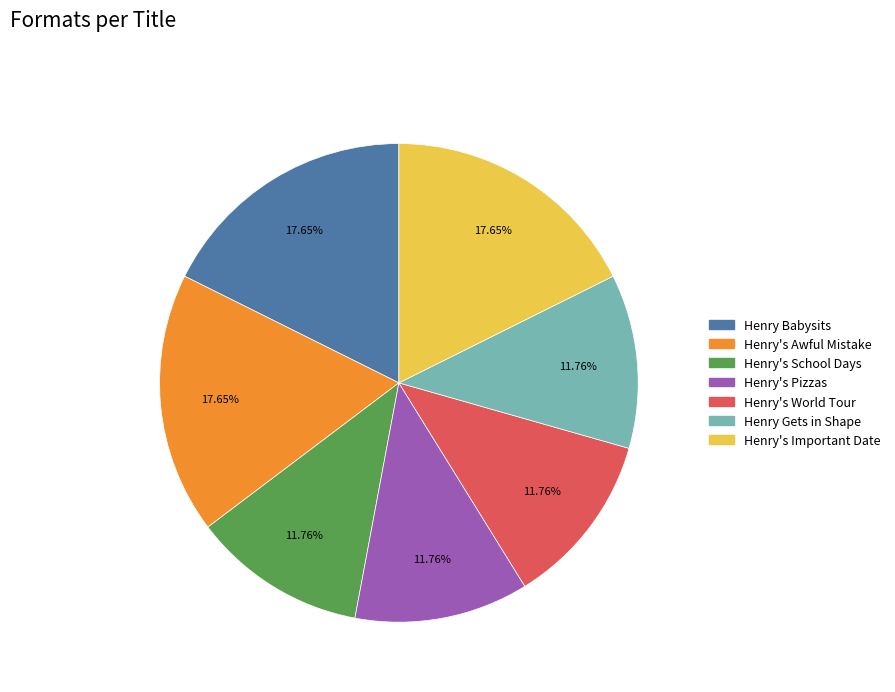

Do Henry Gets in Shape and Henry's Important Date together represent more than half of the pie?

No